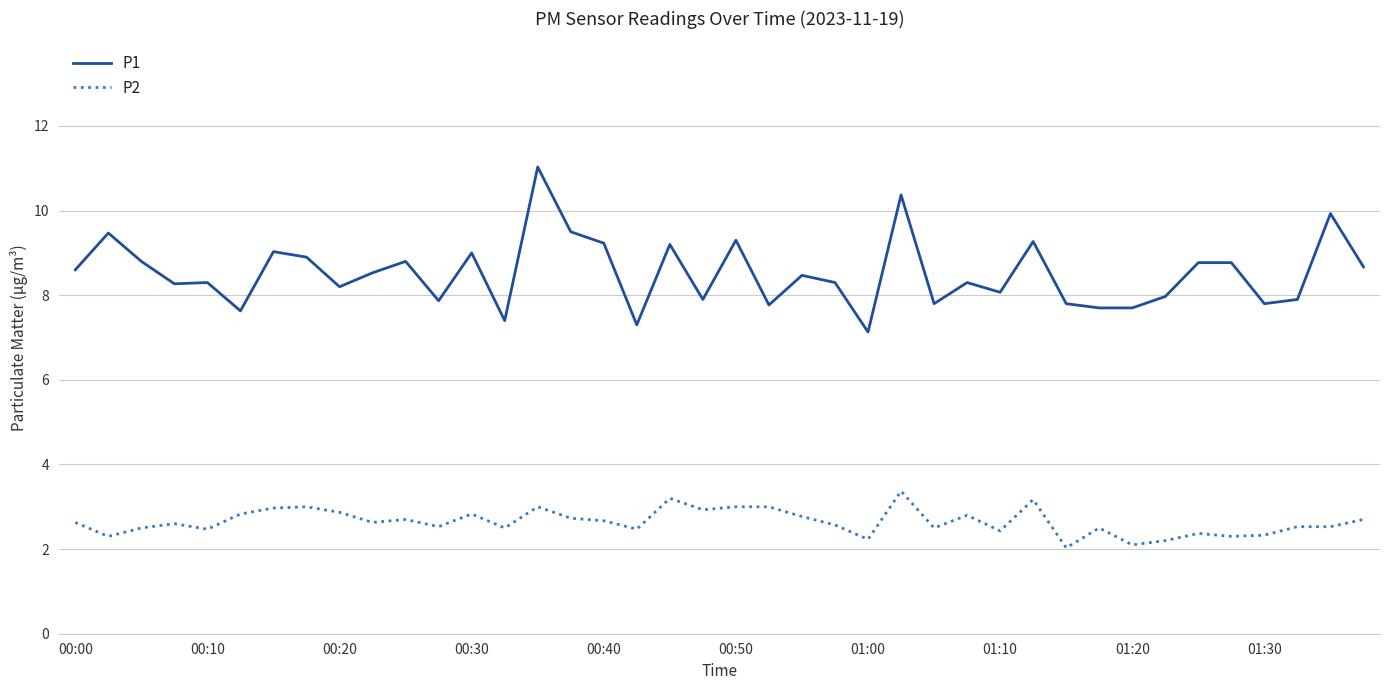

What is the sum of all P1 values?

340.8